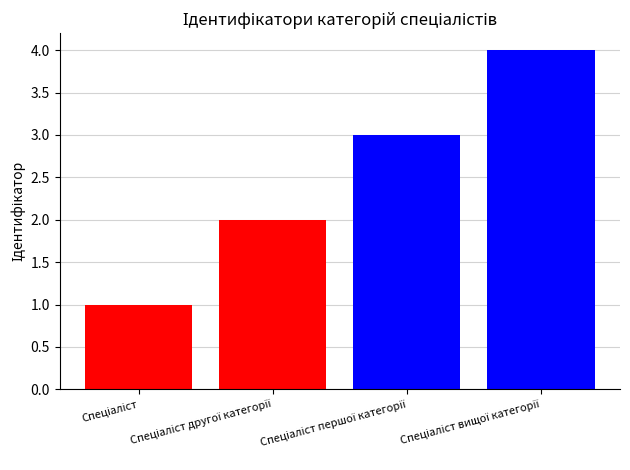

How many groups of bars are there?

1